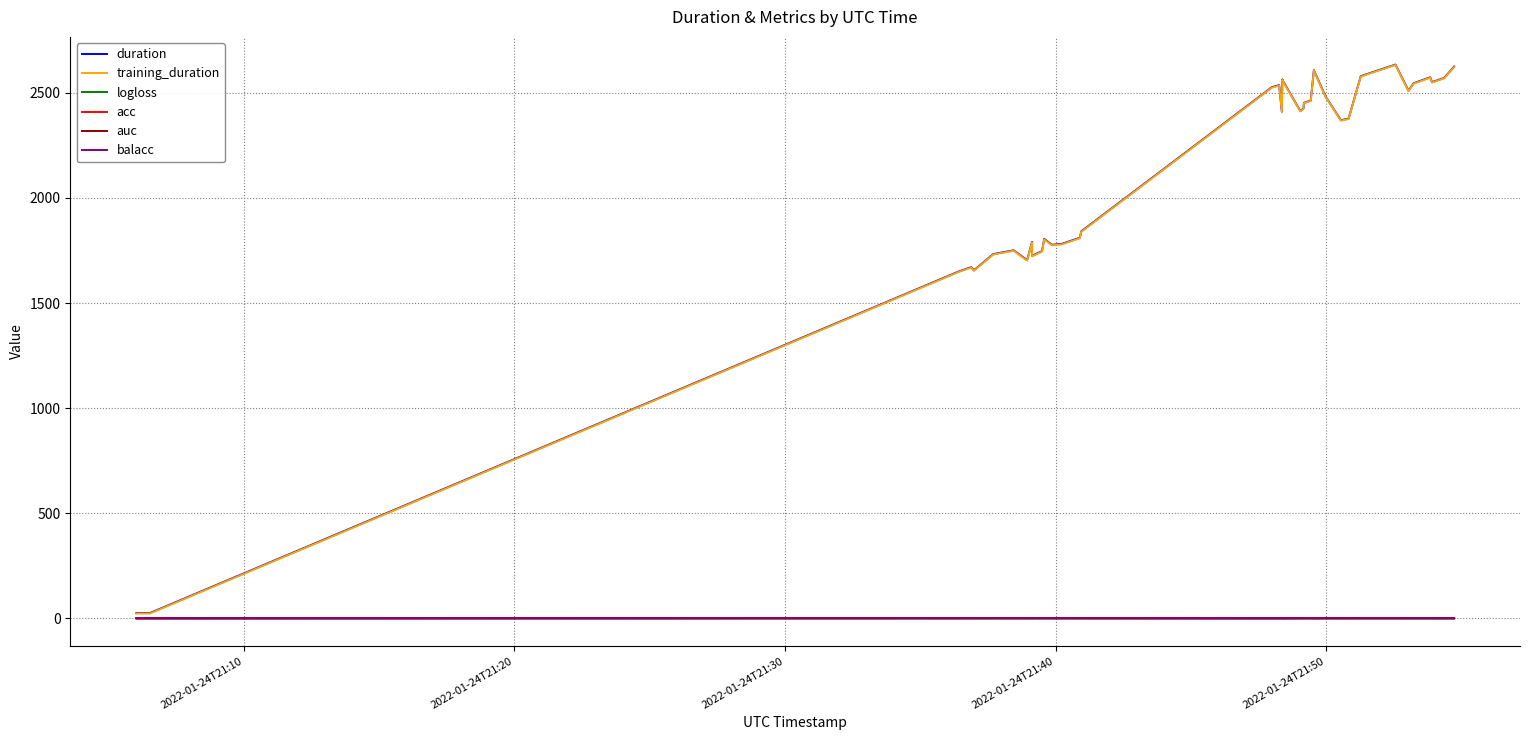

What is the maximum value for logloss?

1.2